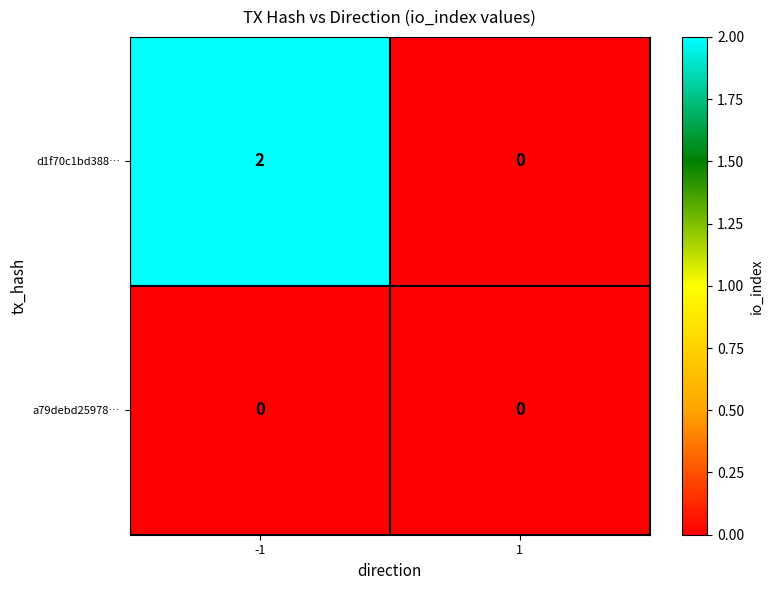

The value of d1f70c1bd388… at -1 is 2. True or false?

True